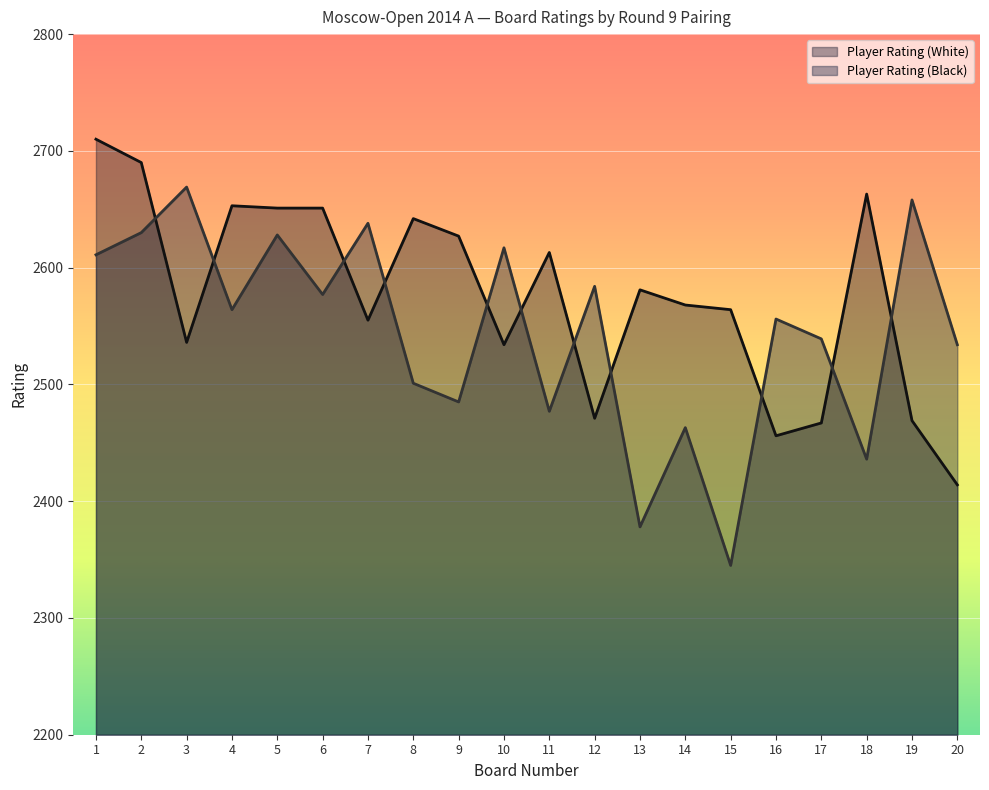

What is the approximate value of Player Rating (White) at 6, to the nearest 5?

2650